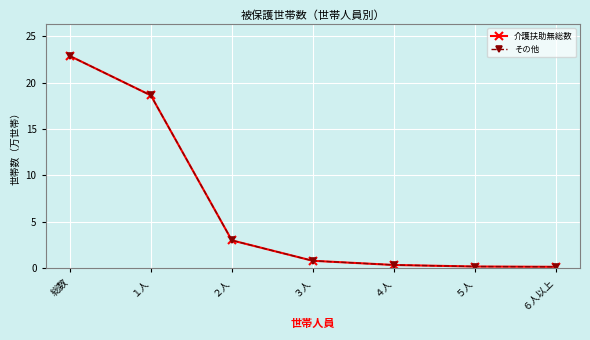

Is it true that その他 equals 3.0 at ２人?

True